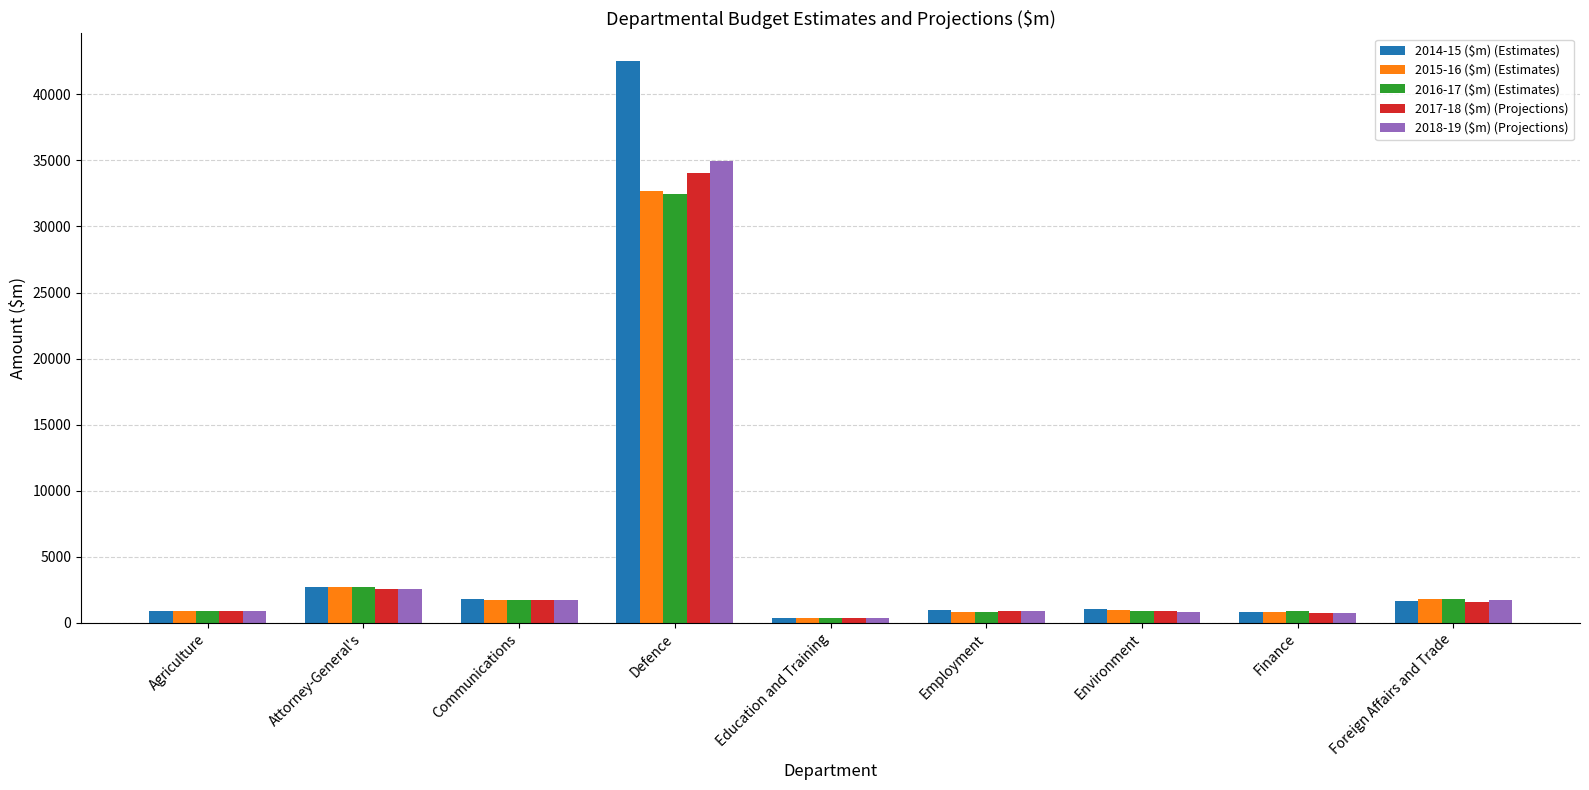

True or false: 2016-17 ($m) (Estimates) has a value of 3181 at Foreign Affairs and Trade.

False